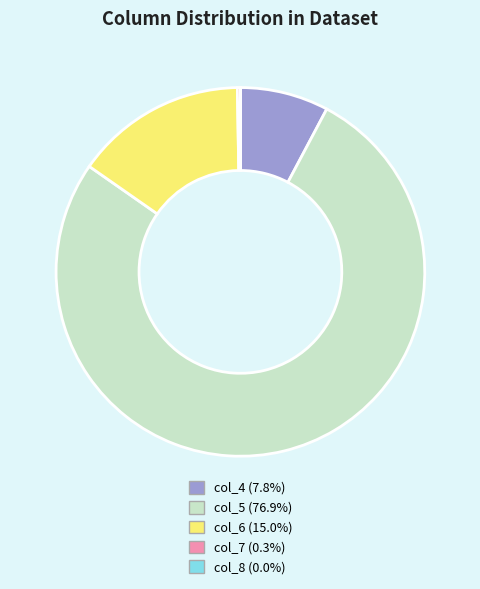

Is there a majority slice in this chart?

Yes